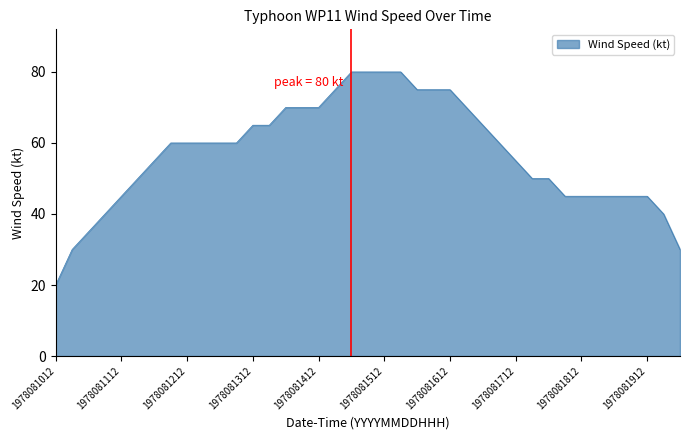

What is the smallest value displayed?

20